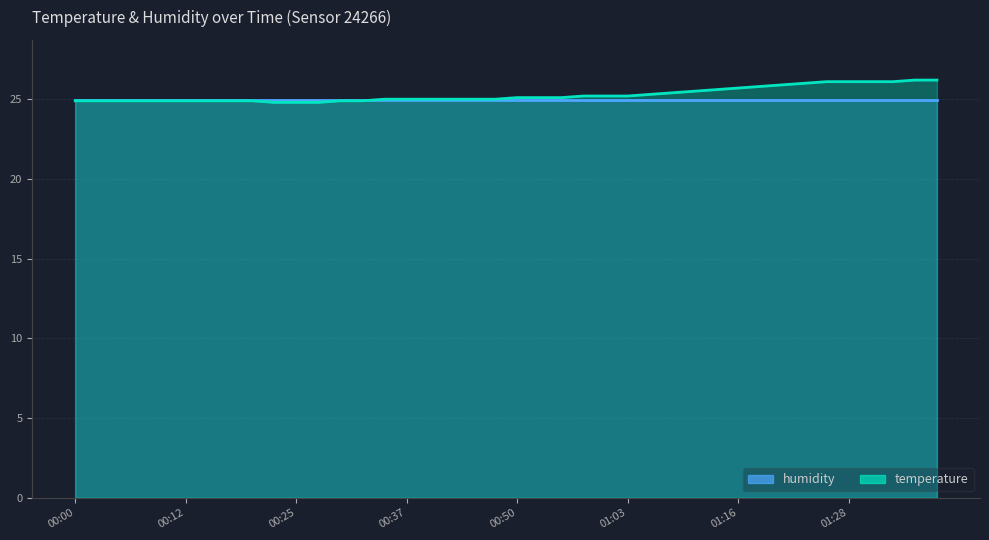

What is the average value?

25.3